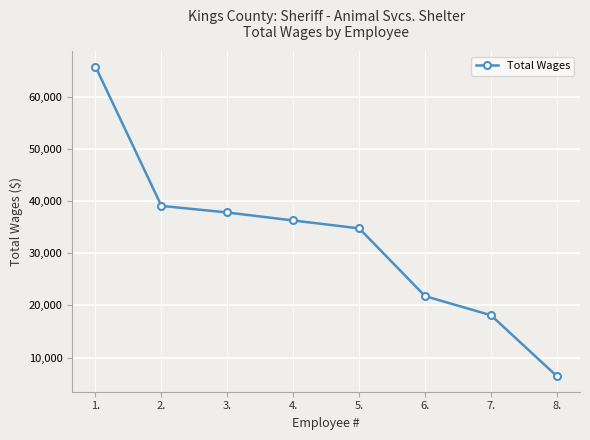

Where does the data first go above 36309?

1.